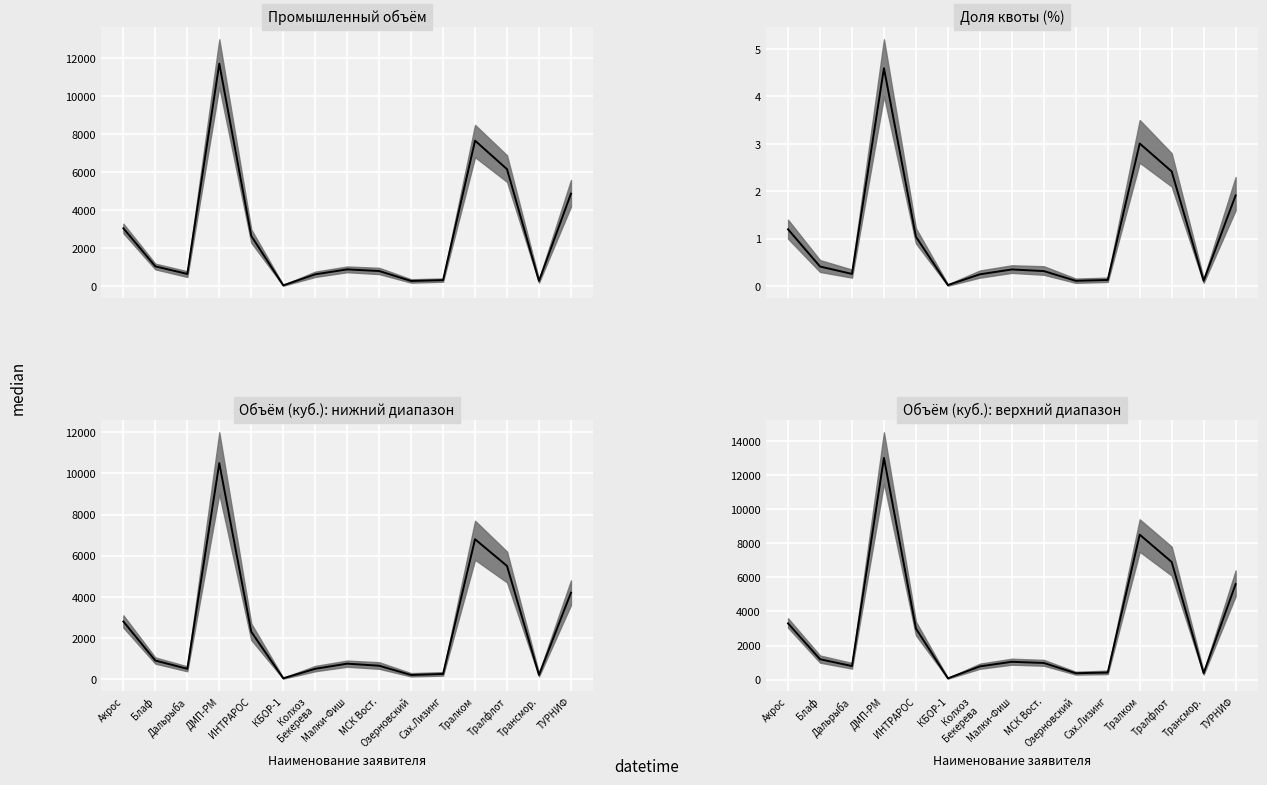

The chart shows a value of 21746 at ДМП-РМ. True or false?

False